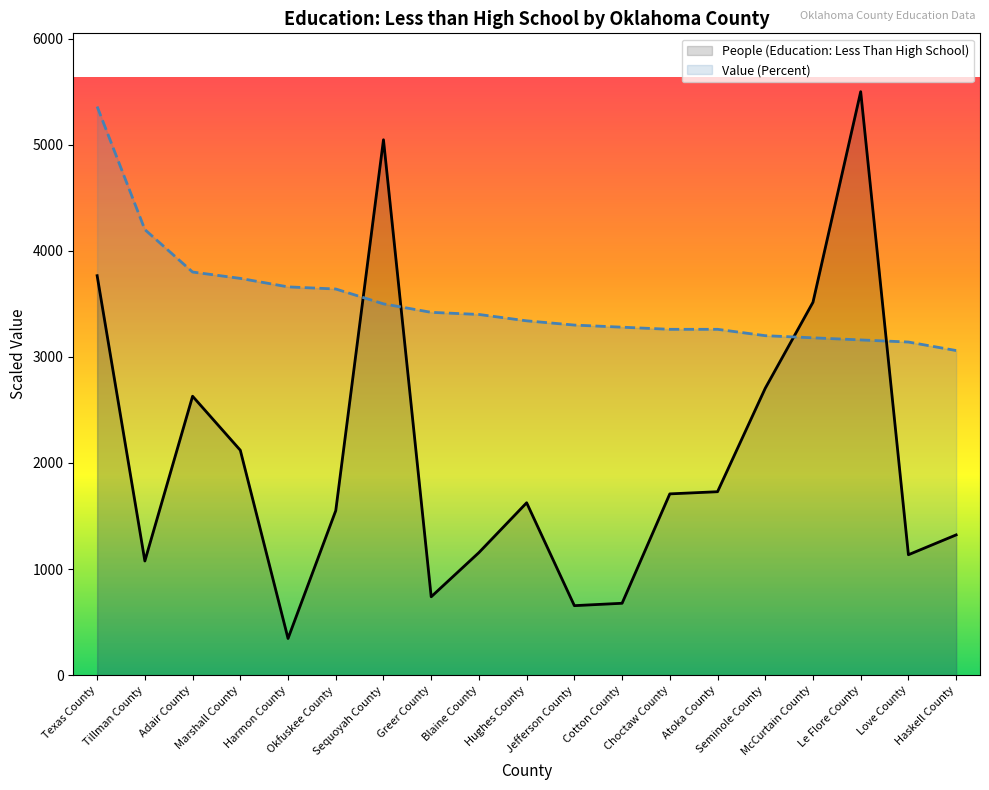

True or false: People (Education: Less Than High School) has more than 1 interior local peaks.

True